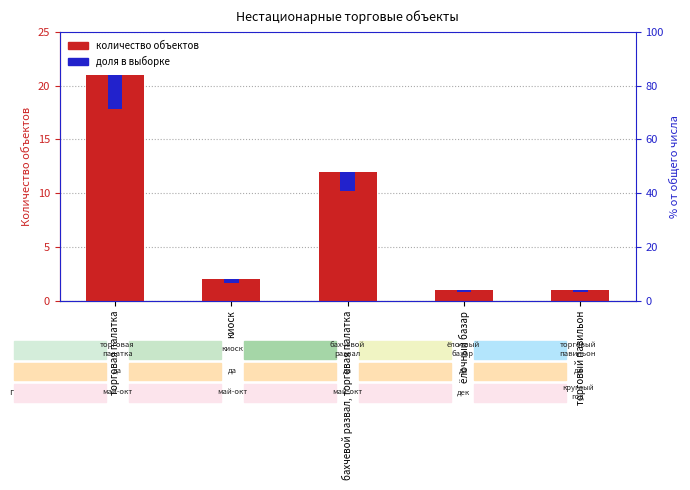

Reading right to left, what are all the values shown in this chart?

торговый павильон=1	ёлочный базар=1	бахчевой развал, торговая палатка=12	киоск=2	торговая палатка=21